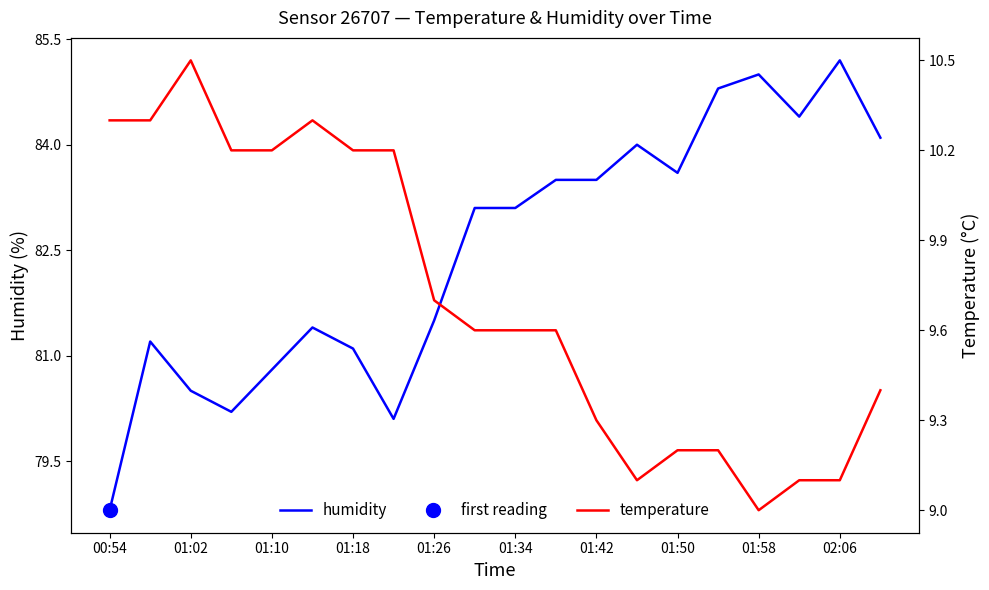

What is the smallest value displayed?

9.0